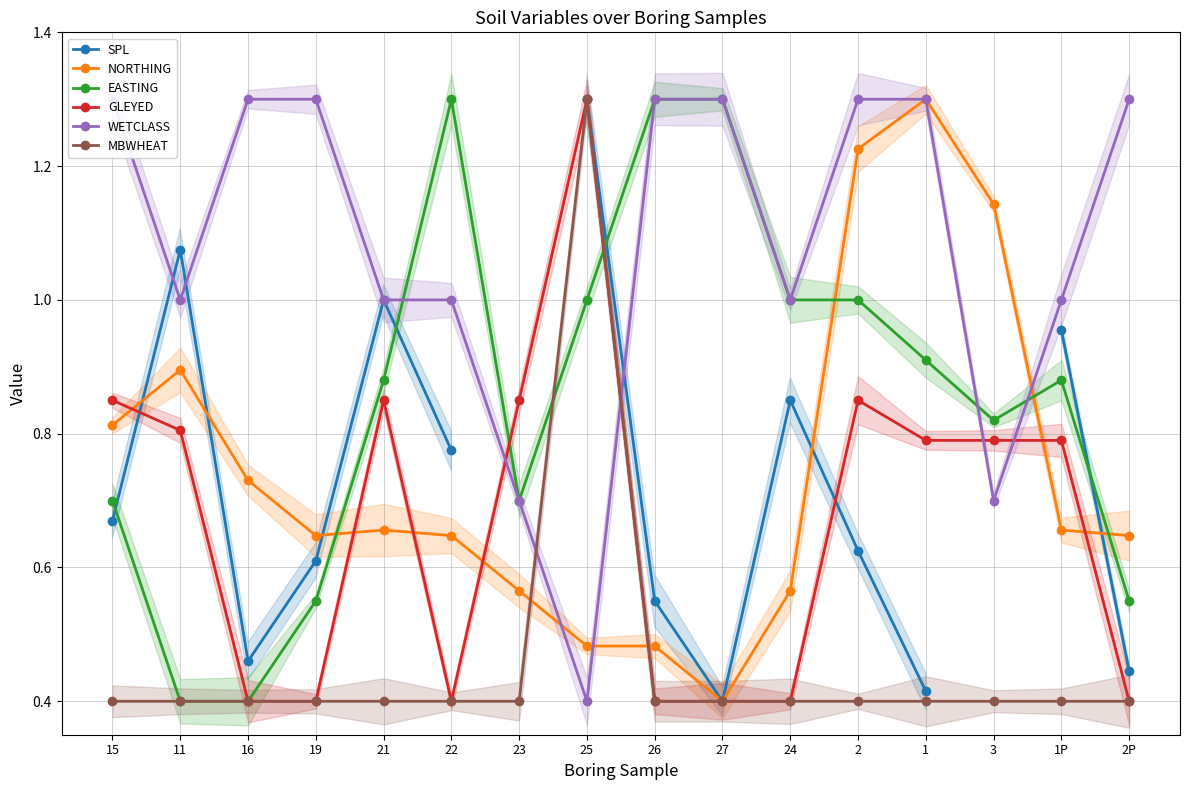

What is the difference between the maximum and second lowest values in the EASTING series?

0.9